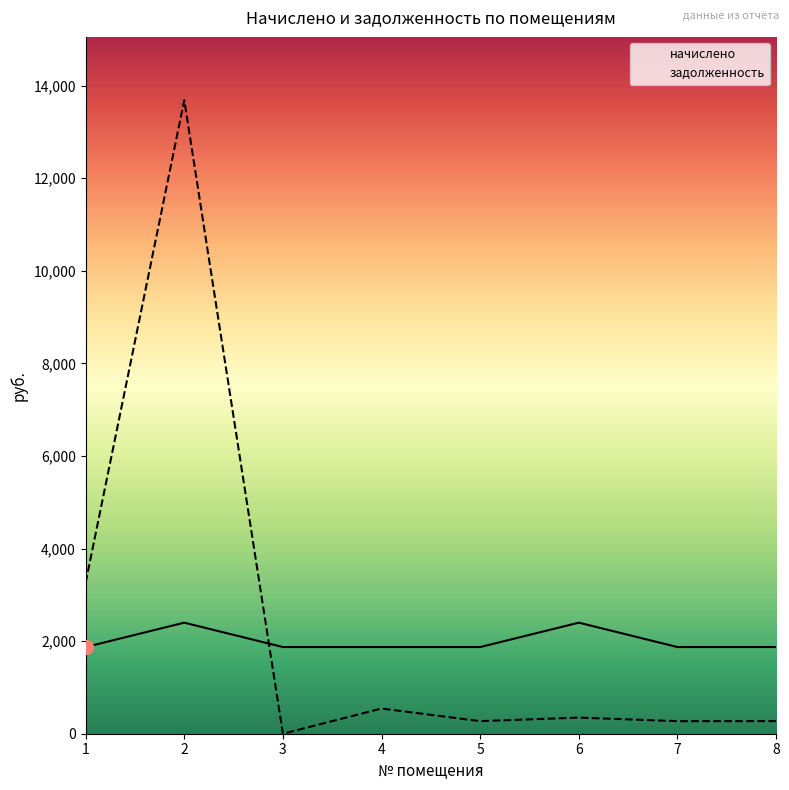

Reading left to right, extract all data points from this chart.

начислено: 1=1872.0	2=2398.5	3=1872.0	4=1872.0	5=1872.0	6=2398.5	7=1872.0	8=1872.0
задолженность: 1=3263.2	2=13682.6	3=0.0	4=544.3	5=271.6	6=348.0	7=271.3	8=272.2